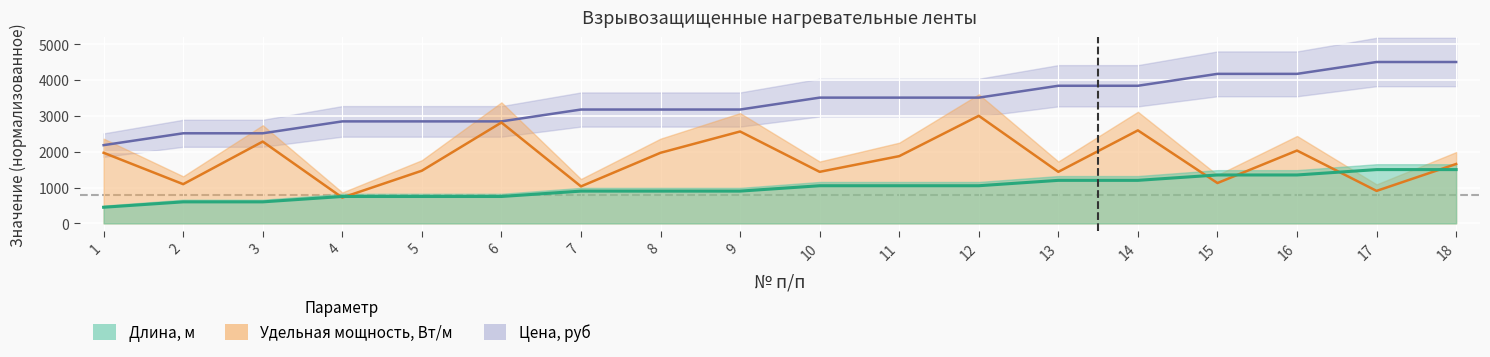

At which label is Цена, руб closest to 3340?

7